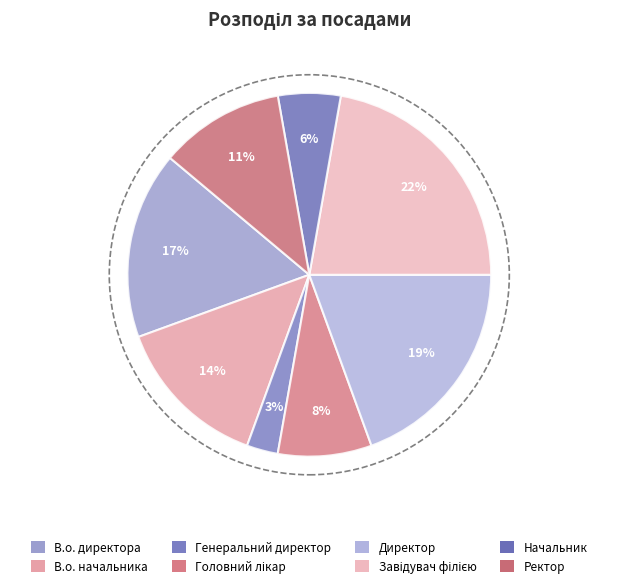

To the nearest percent, what percentage of the pie is Начальник?

6%